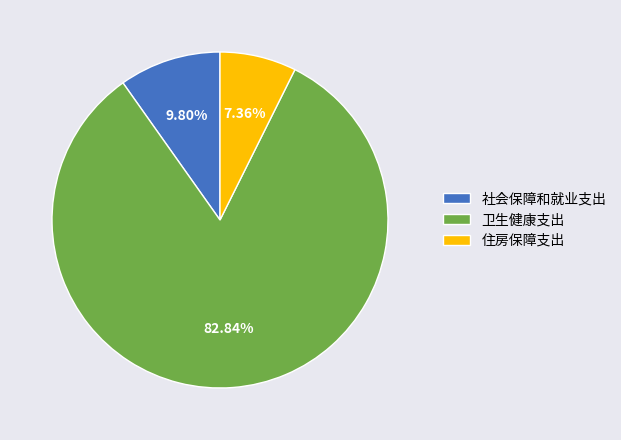

Combined, what portion of the pie is 卫生健康支出 and 住房保障支出?

90.2%